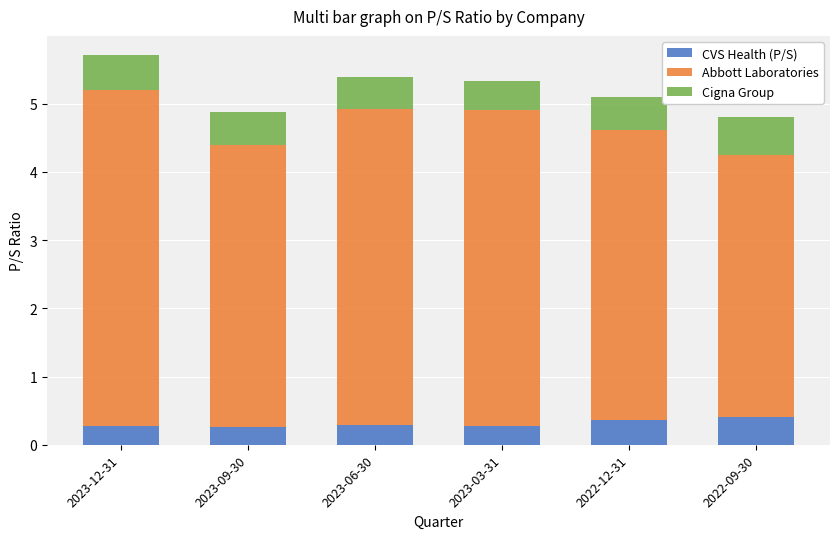

What is the lowest value of the CVS Health (P/S) series?

0.3